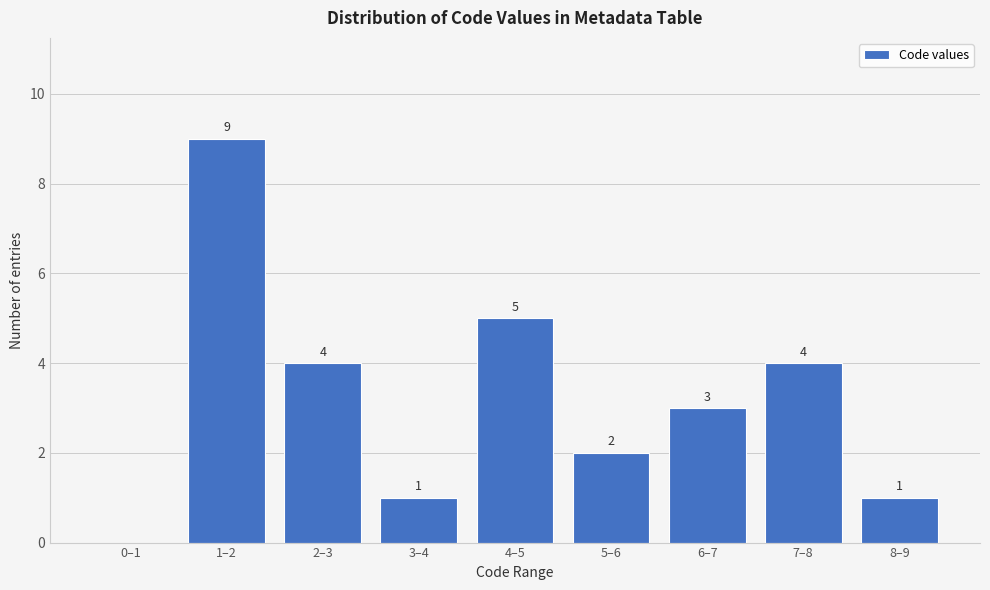

Reading right to left, list all the values displayed in this chart.

8–9=1	7–8=4	6–7=3	5–6=2	4–5=5	3–4=1	2–3=4	1–2=9	0–1=0